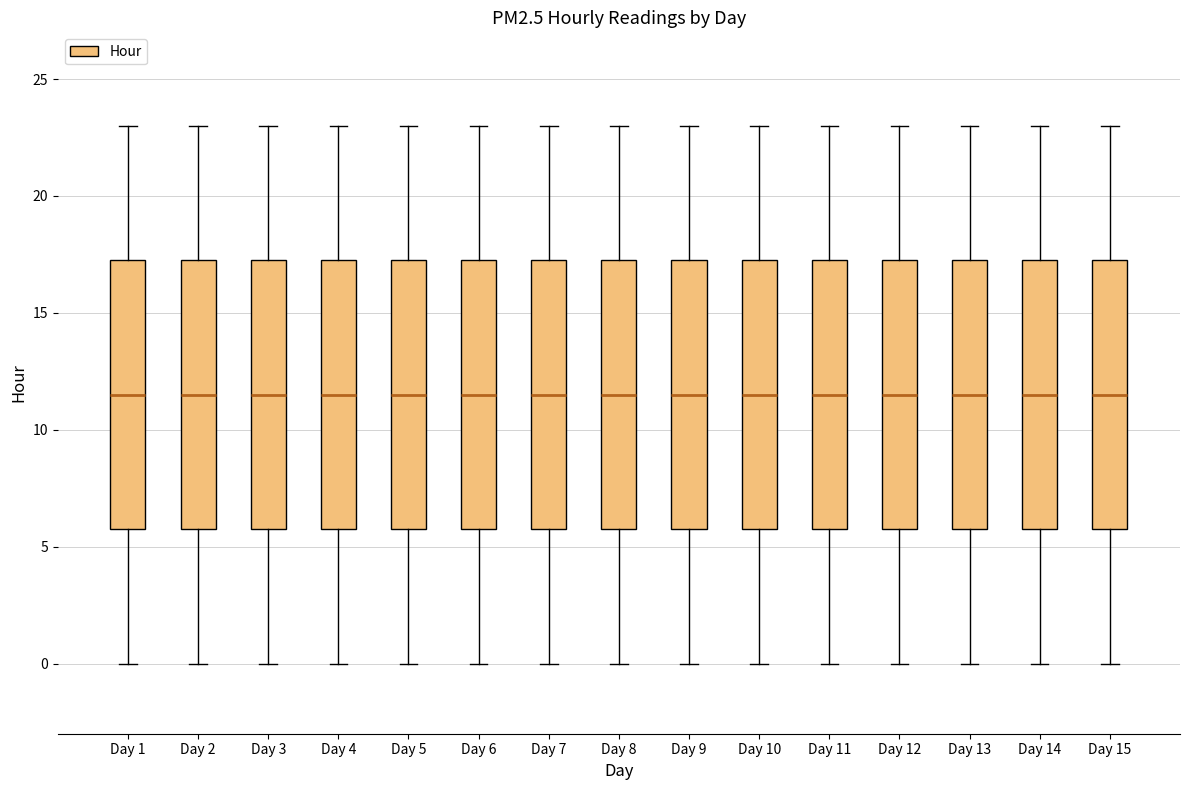

Reading left to right, read every box against the y-axis: the position of its median line, the range the box covers, and the ends of its whiskers. The values are not printed on the chart, so give them approximately, as read against the axis.

Day 1: median 11.5, box 6.0 to 17.5, whiskers 0.0 to 23.0
Day 2: median 11.5, box 6.0 to 17.5, whiskers 0.0 to 23.0
Day 3: median 11.5, box 6.0 to 17.5, whiskers 0.0 to 23.0
Day 4: median 11.5, box 6.0 to 17.5, whiskers 0.0 to 23.0
Day 5: median 11.5, box 6.0 to 17.5, whiskers 0.0 to 23.0
Day 6: median 11.5, box 6.0 to 17.5, whiskers 0.0 to 23.0
Day 7: median 11.5, box 6.0 to 17.5, whiskers 0.0 to 23.0
Day 8: median 11.5, box 6.0 to 17.5, whiskers 0.0 to 23.0
Day 9: median 11.5, box 6.0 to 17.5, whiskers 0.0 to 23.0
Day 10: median 11.5, box 6.0 to 17.5, whiskers 0.0 to 23.0
Day 11: median 11.5, box 6.0 to 17.5, whiskers 0.0 to 23.0
Day 12: median 11.5, box 6.0 to 17.5, whiskers 0.0 to 23.0
Day 13: median 11.5, box 6.0 to 17.5, whiskers 0.0 to 23.0
Day 14: median 11.5, box 6.0 to 17.5, whiskers 0.0 to 23.0
Day 15: median 11.5, box 6.0 to 17.5, whiskers 0.0 to 23.0